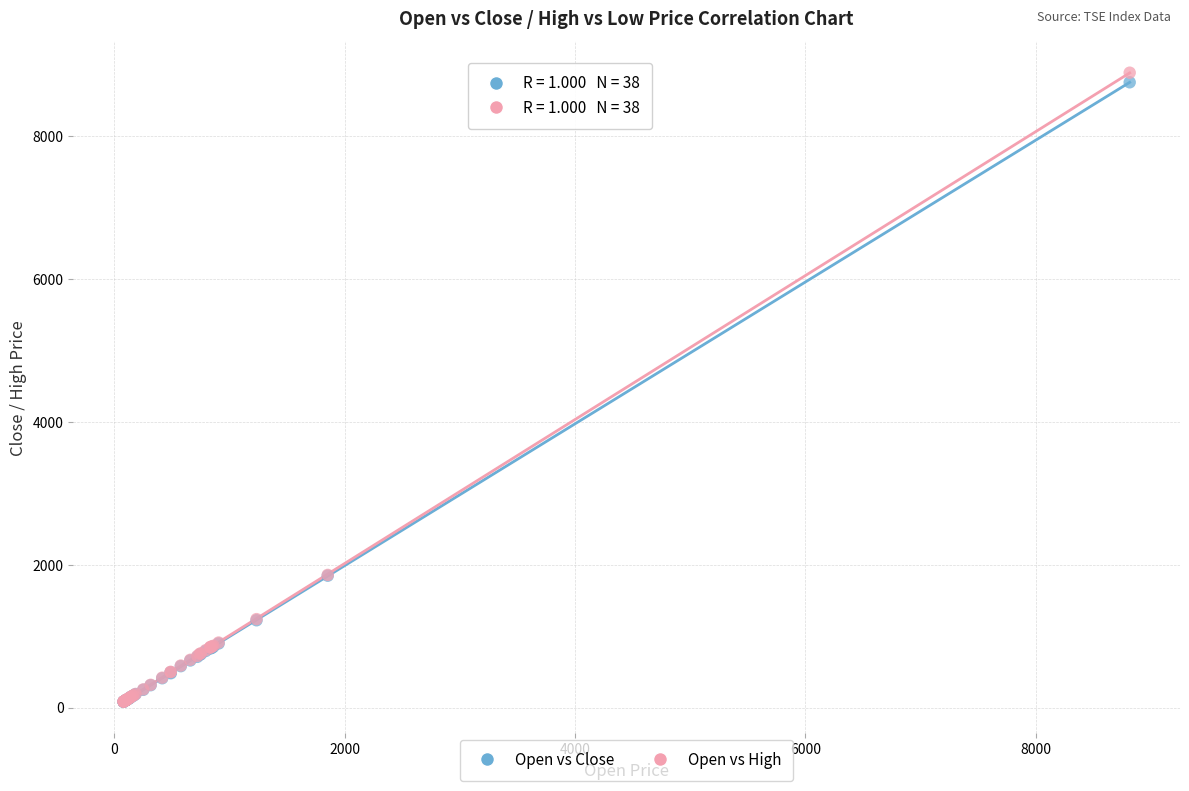

What are all the series names shown in the legend?

Open vs Close, Open vs High